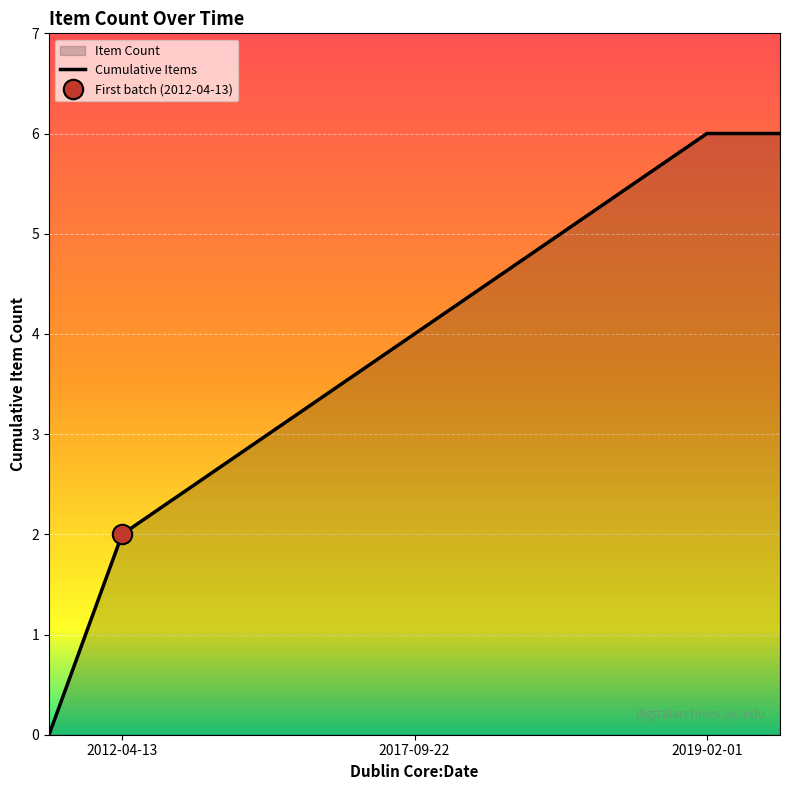

What position from the left is 2017-09-22?

3